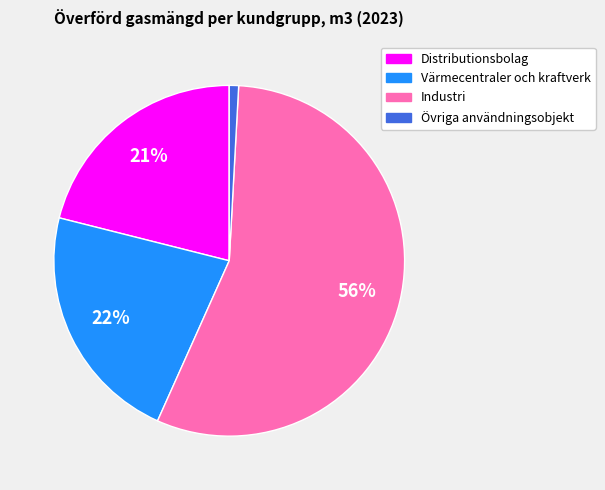

Between Värmecentraler och kraftverk and Övriga användningsobjekt, which is larger?

Värmecentraler och kraftverk